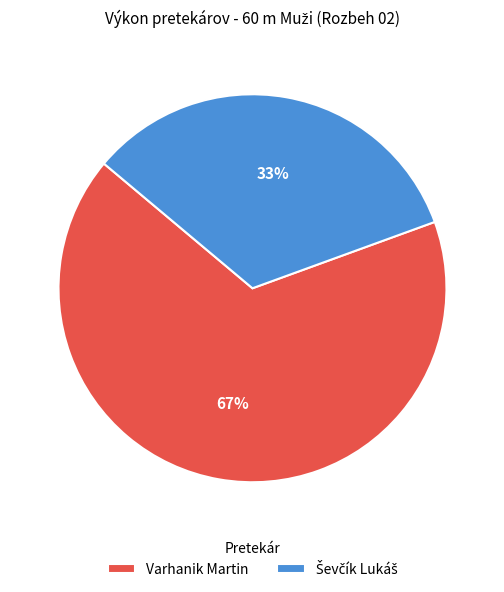

To the nearest percent, what percentage of the pie is Varhanik Martin?

67%